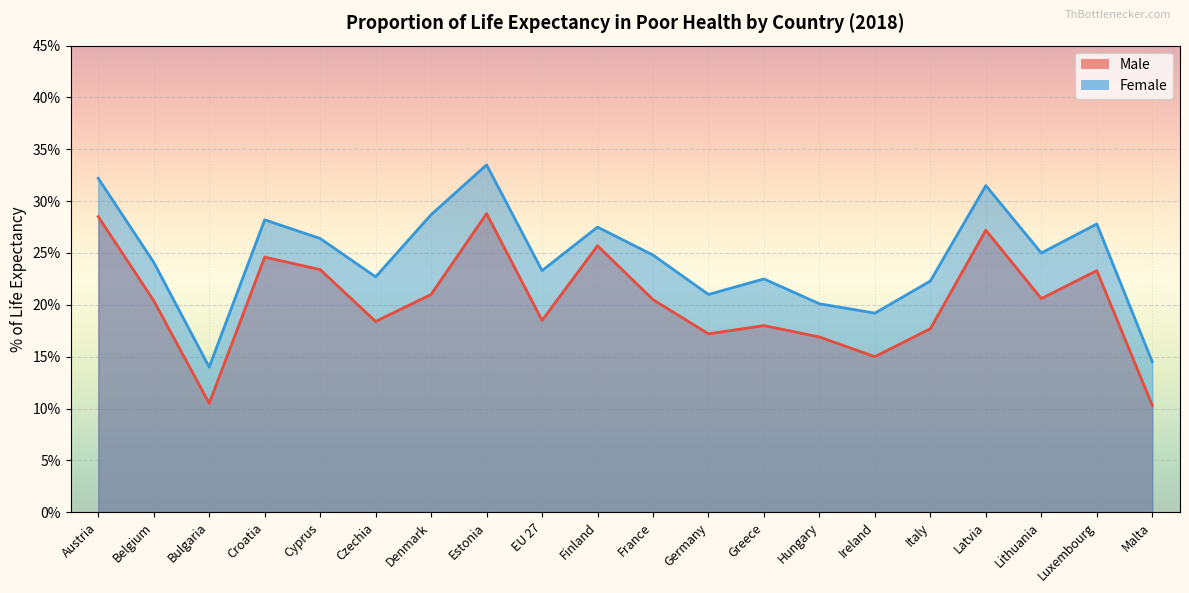

True or false: Female and Male intersect in this chart.

False